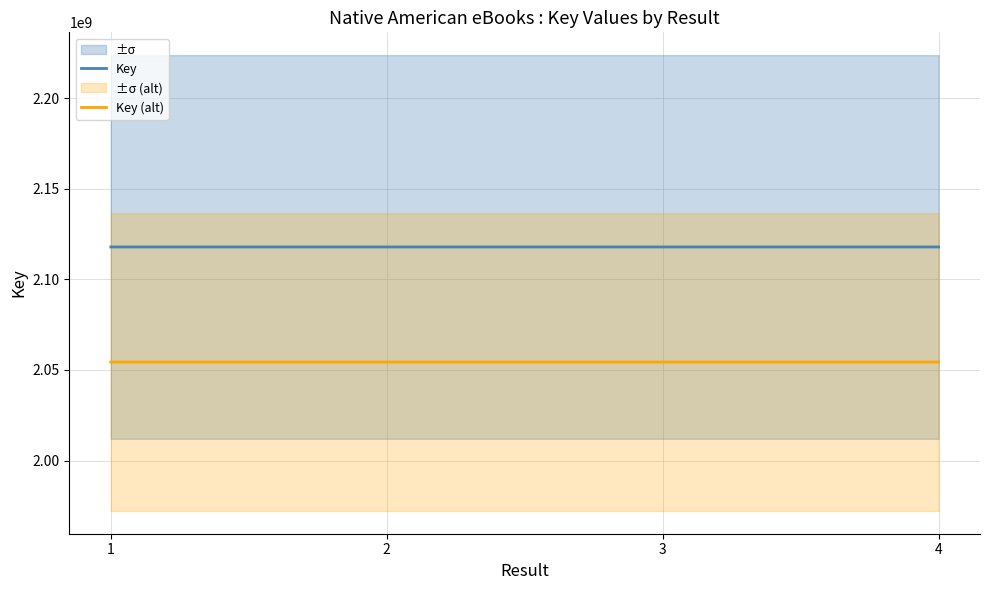

The Key (alt) series shows 2054342284.7 at 4. True or false?

True